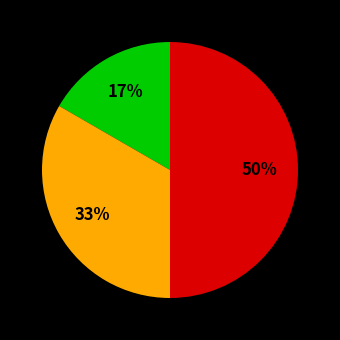

How many segments does this pie chart have?

3